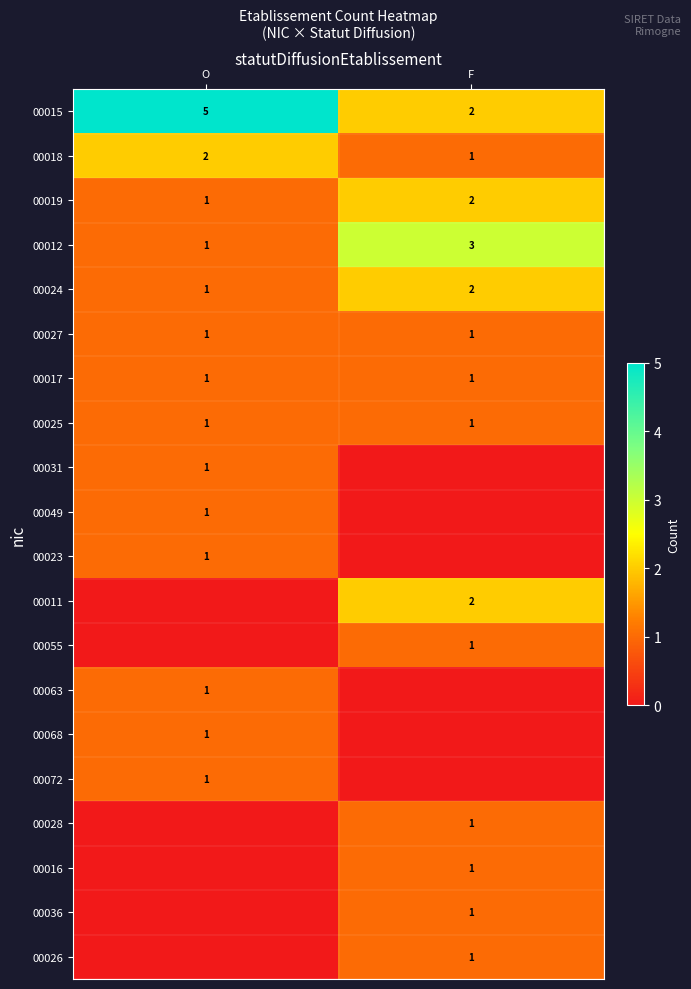

Is the value of 00036 at F greater than the value of 00011 at F?

No